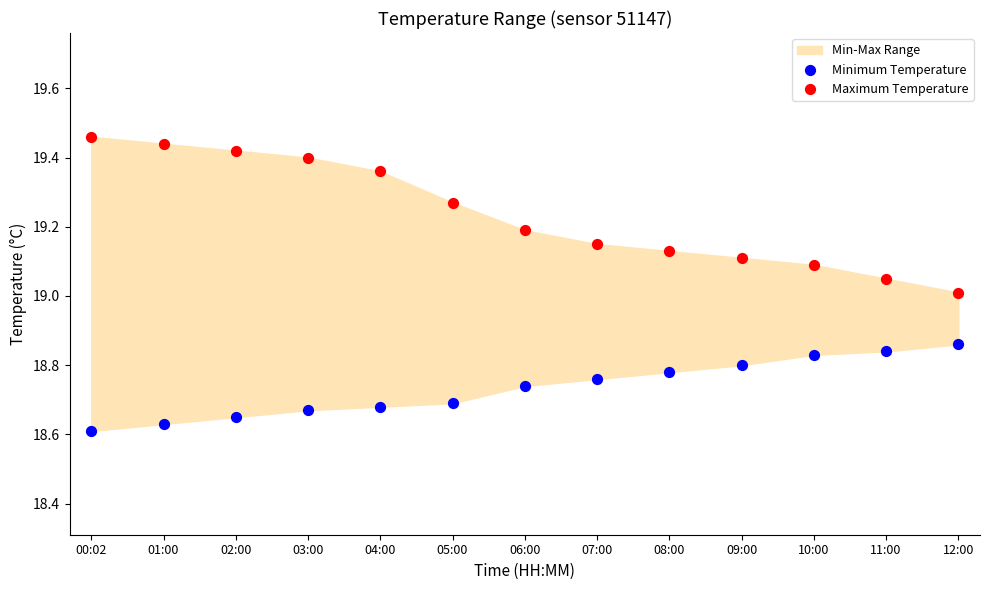

Which series reaches the maximum Y coordinate?

Maximum Temperature